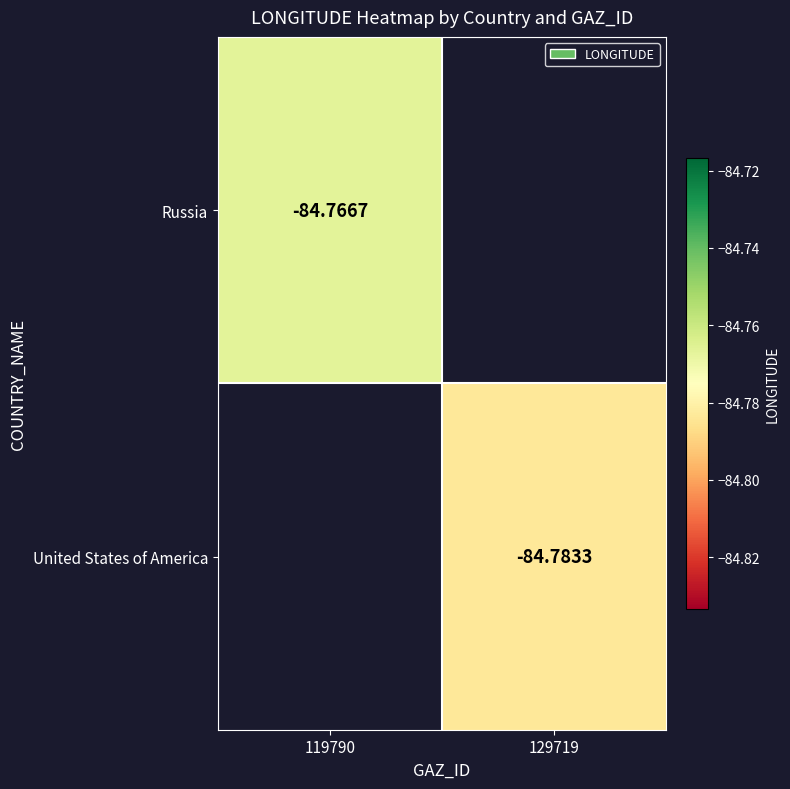

How many data points does each series have?

2